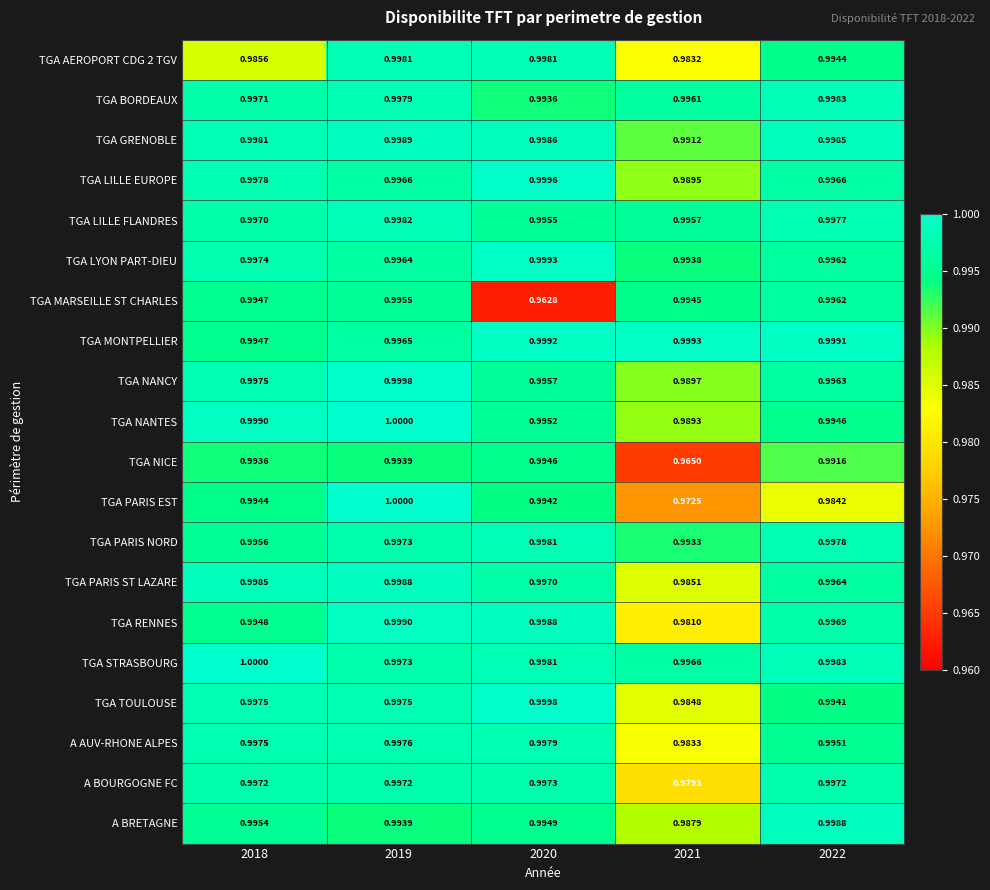

Is the value of TGA PARIS ST LAZARE at 2021 greater than the value of TGA LILLE EUROPE at 2022?

No